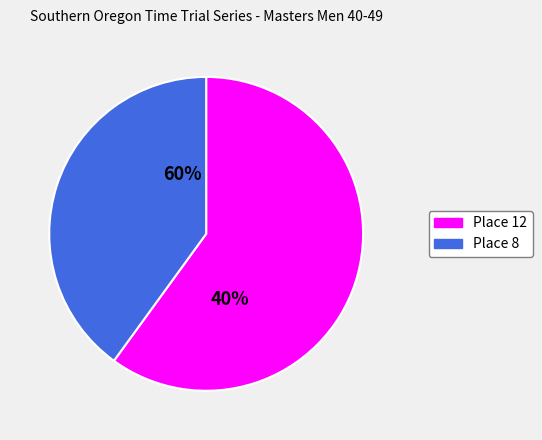

To the nearest percent, what is the combined percentage of Place 8 and Place 12?

100%